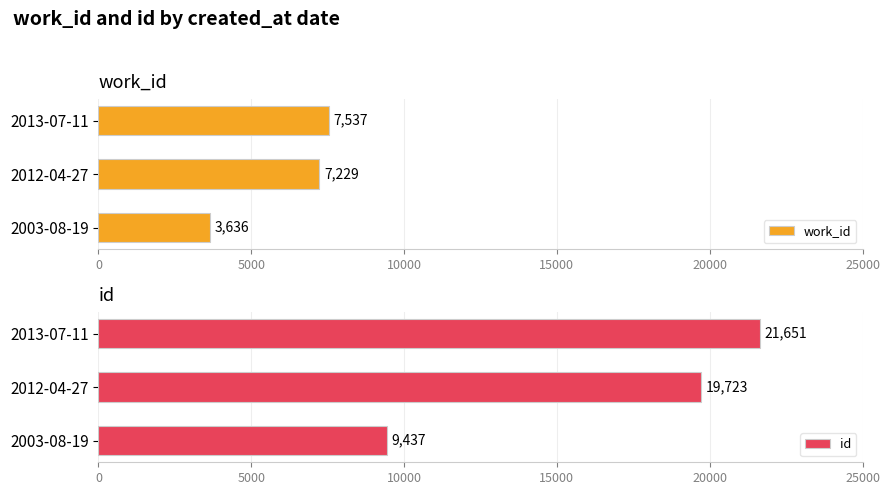

What is the approximate value of work_id at 2012-04-27?

7229